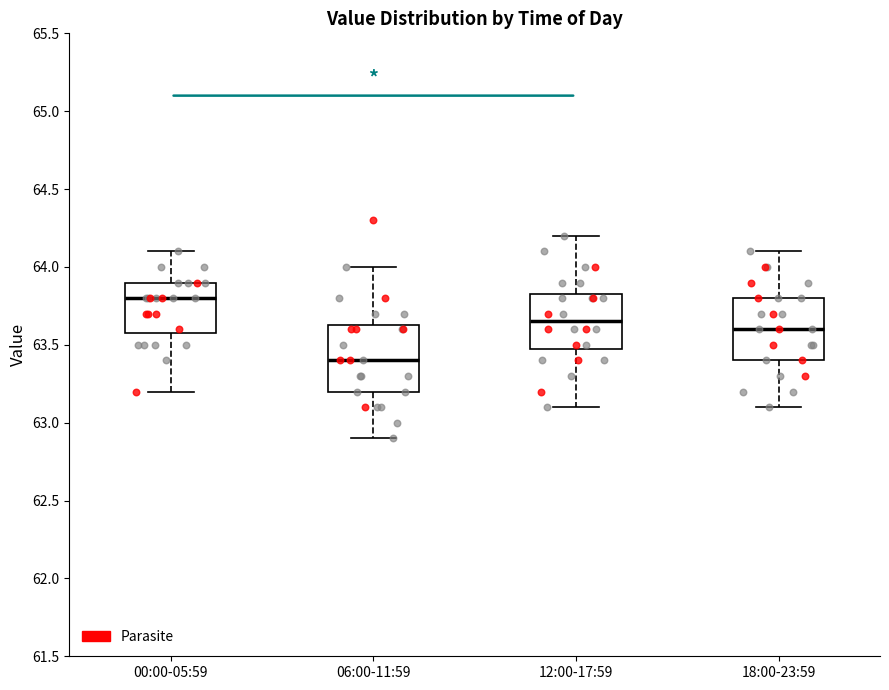

Which box's median line is the lowest?

06:00-11:59